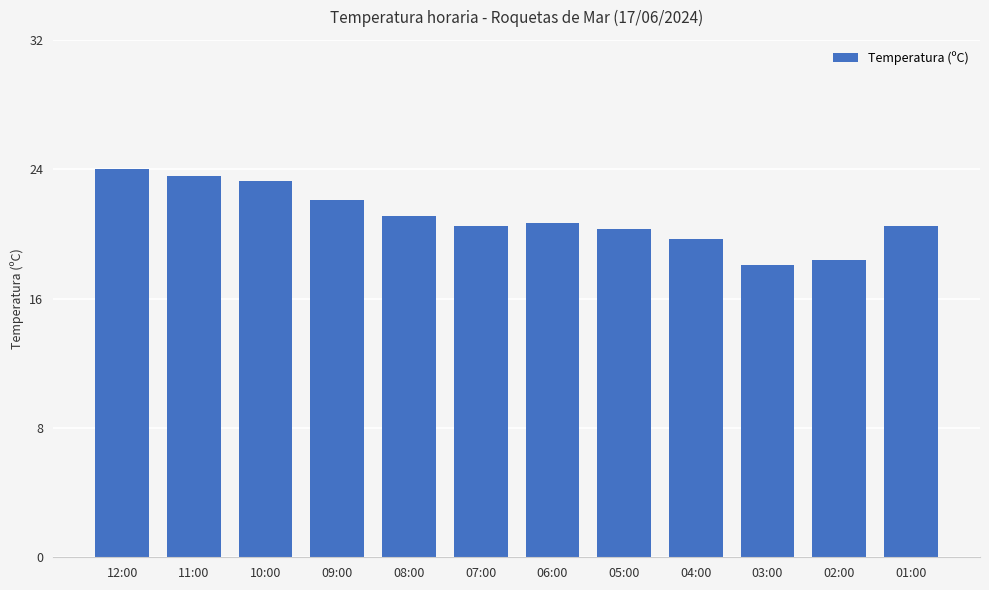

Reading left to right, list all the values displayed in this chart.

12:00=24.0	11:00=23.6	10:00=23.3	09:00=22.1	08:00=21.1	07:00=20.5	06:00=20.7	05:00=20.3	04:00=19.7	03:00=18.1	02:00=18.4	01:00=20.5